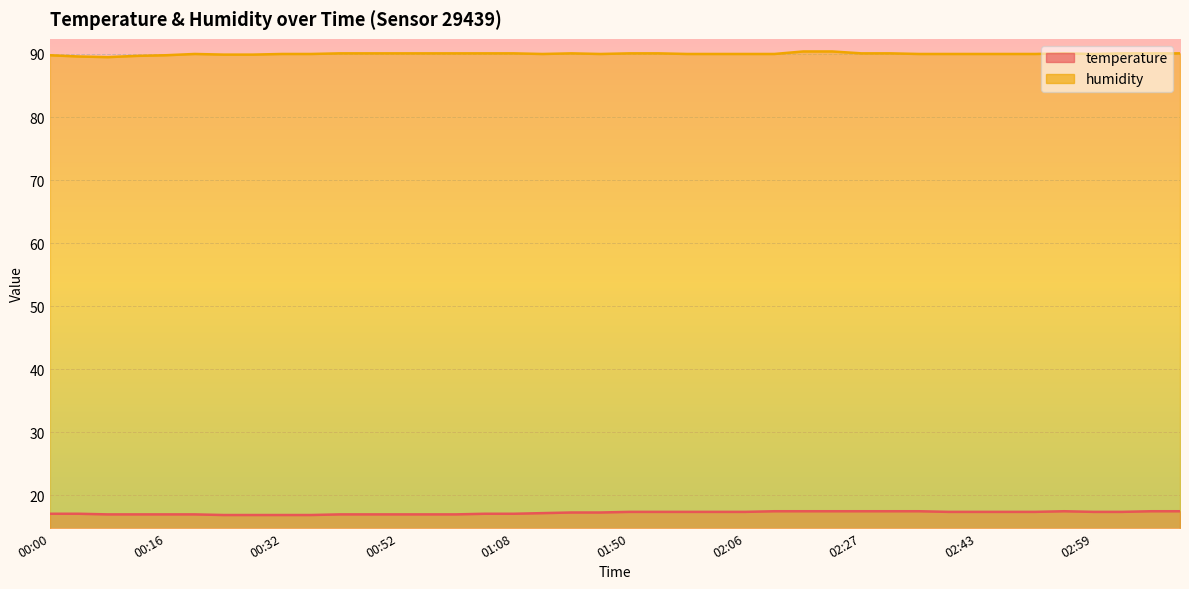

How many data points in temperature are less than 17?

4